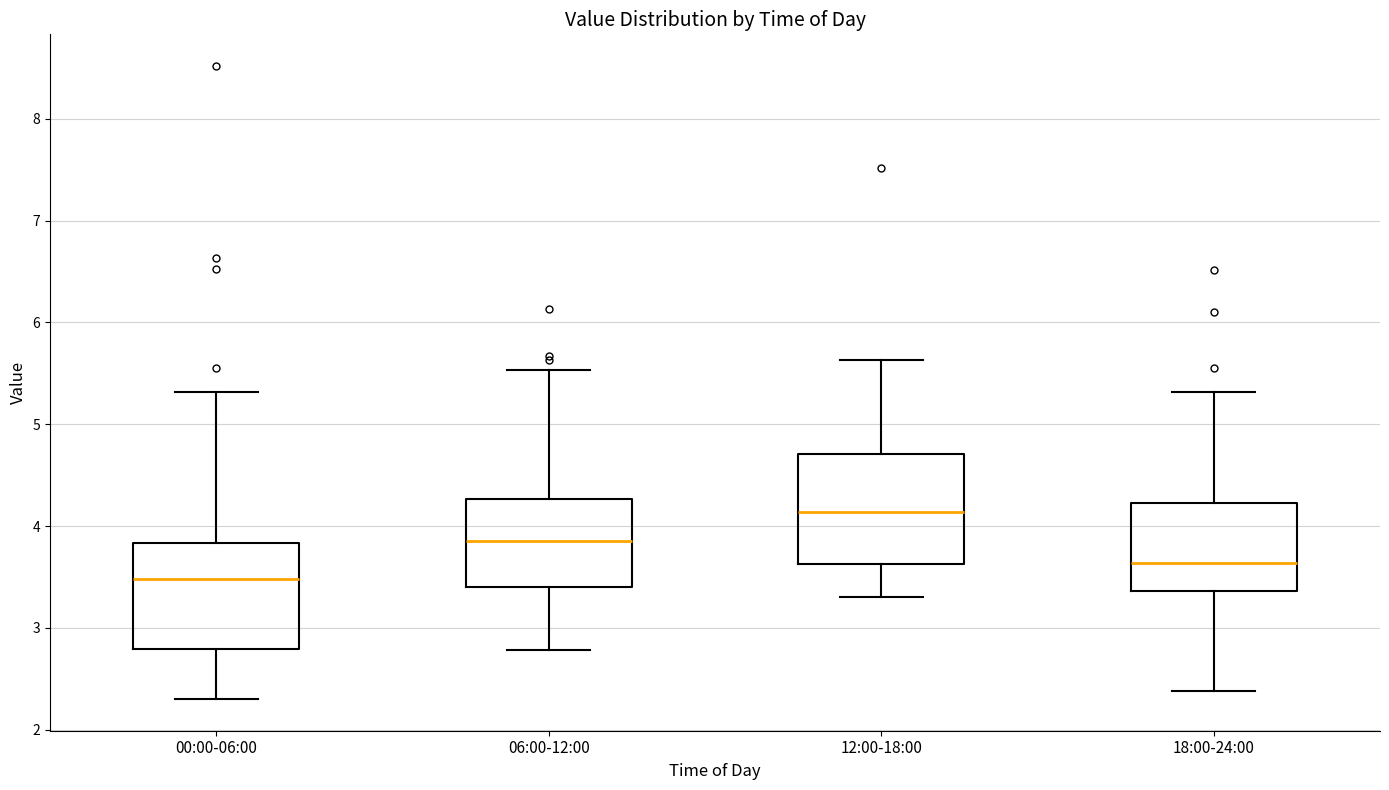

Which box's median line is the lowest?

00:00-06:00